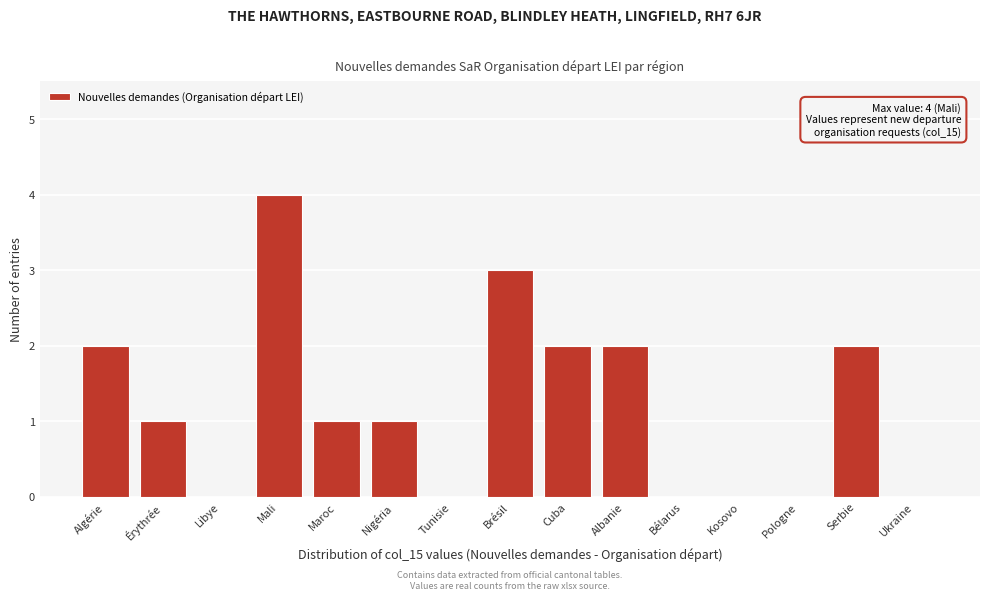

Reading left to right, list all the values displayed in this chart.

Algérie=2	Érythrée=1	Libye=0	Mali=4	Maroc=1	Nigéria=1	Tunisie=0	Brésil=3	Cuba=2	Albanie=2	Bélarus=0	Kosovo=0	Pologne=0	Serbie=2	Ukraine=0